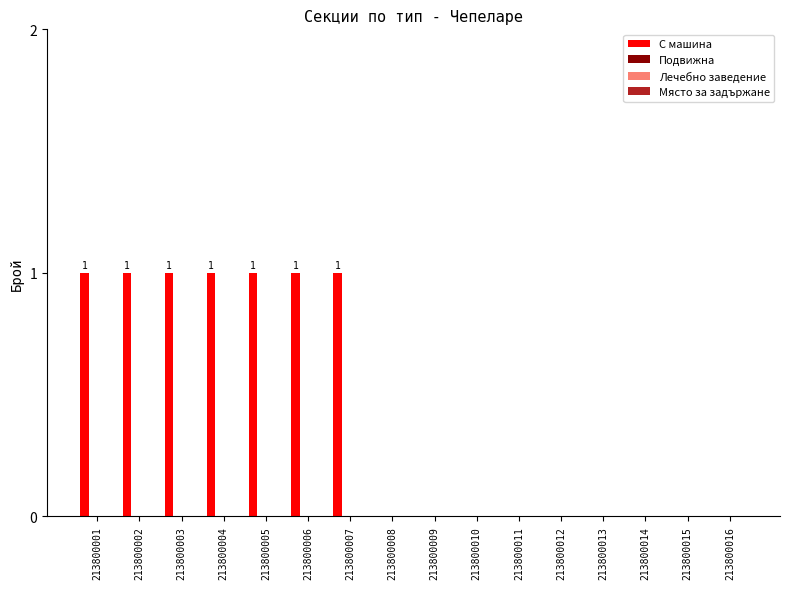

How many data points does each series have?

16